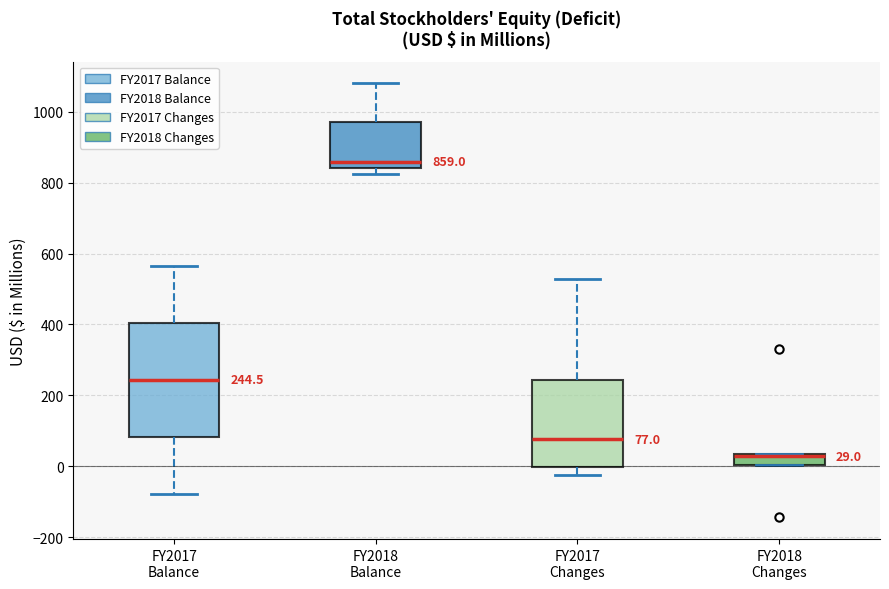

Which box is the tallest, from its lower edge to its upper edge?

FY2017 Balance